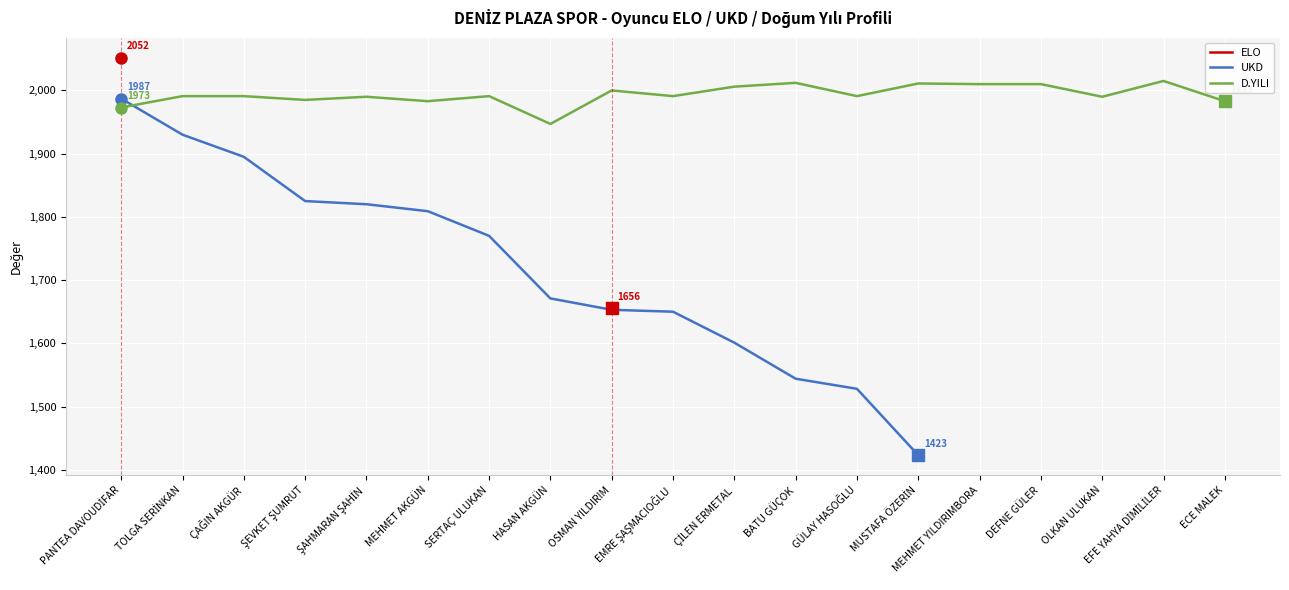

Between ÇİLEN ERMETAL and ÇAĞIN AKGÜR, which is larger?

ÇAĞIN AKGÜR